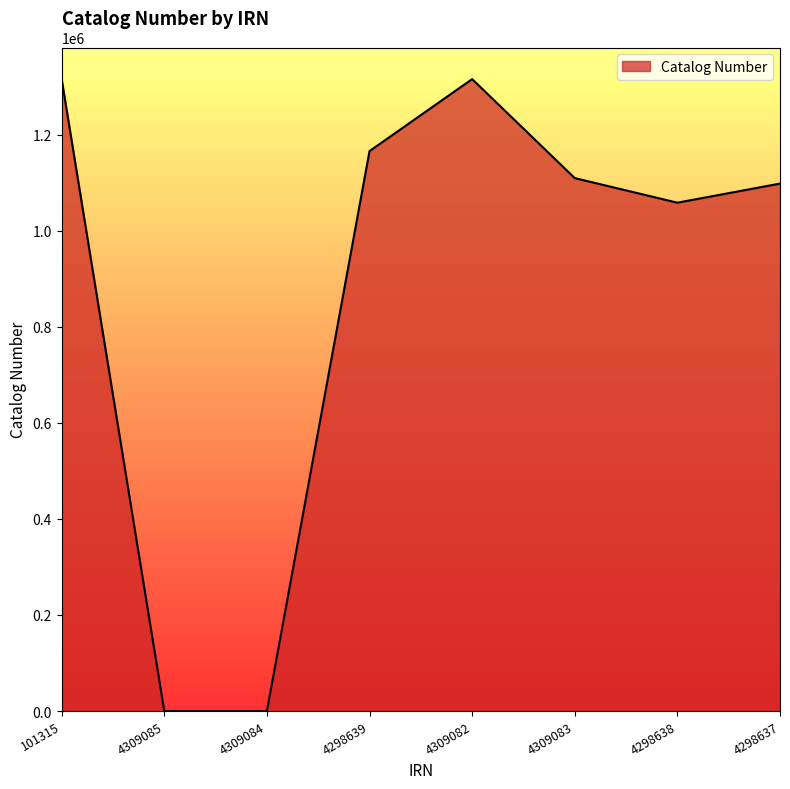

True or false: the data shows 633411 at 4309083.

False